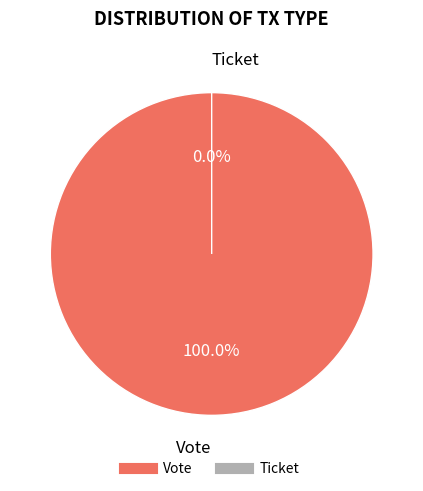

To the nearest percent, what portion does Vote represent?

100%